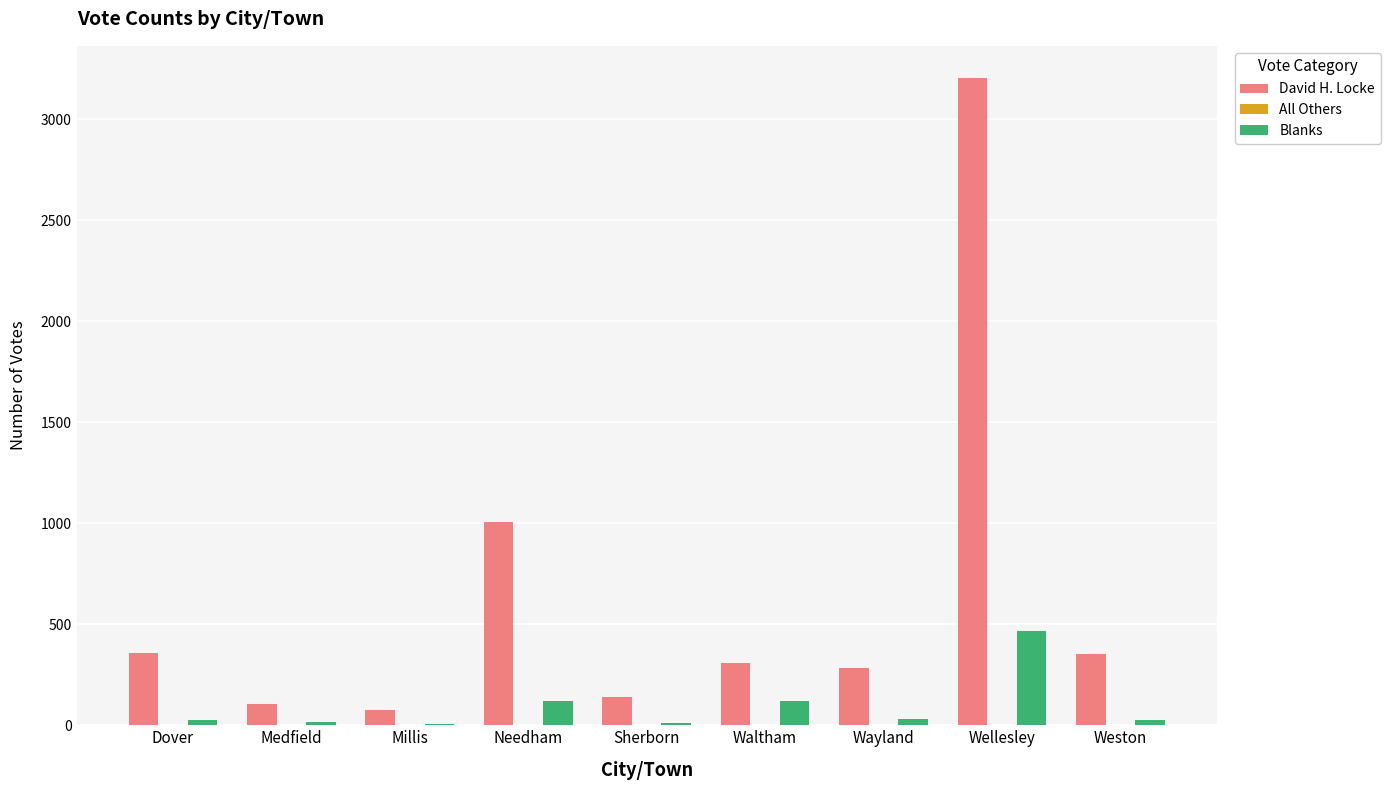

Is it true that David H. Locke equals 356 at Dover?

True